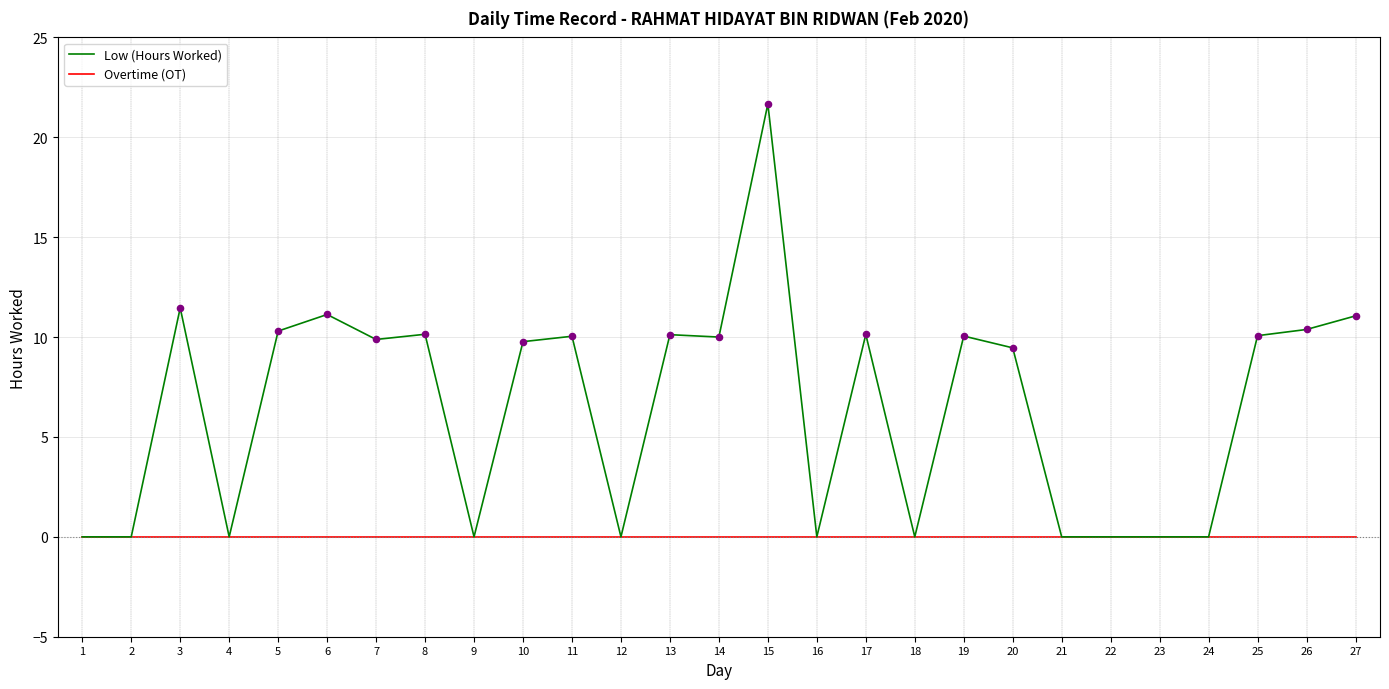

Which series has the largest total across all categories?

Low (Hours Worked)